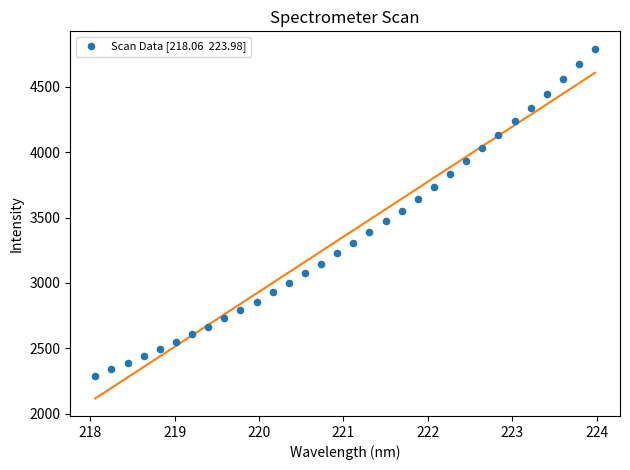

What is the range of Y values (max minus min)?

2504.2